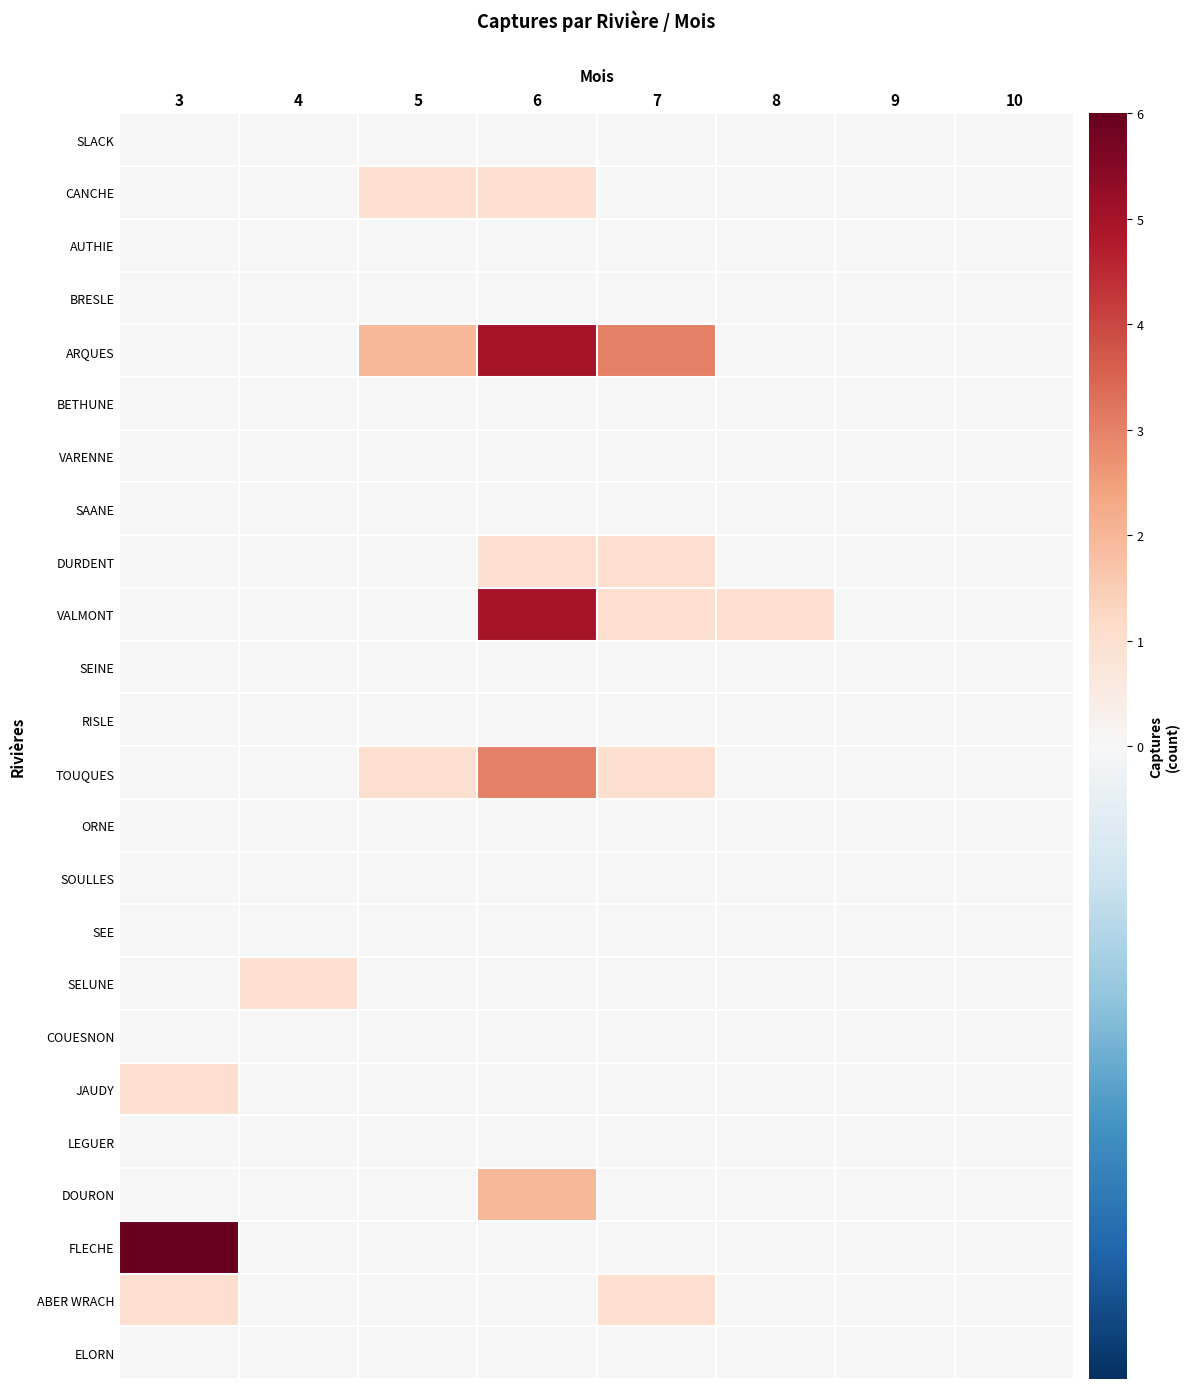

What is the maximum value shown in the chart?

6